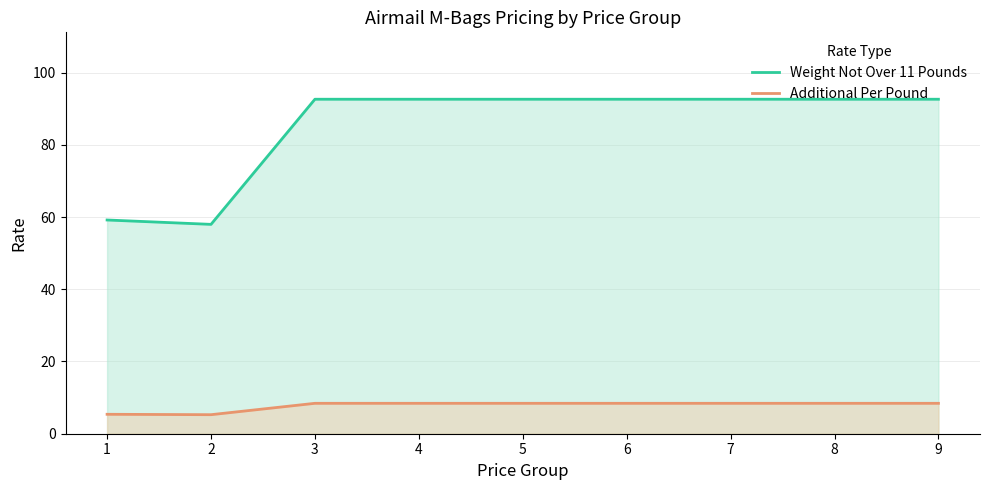

What is the spread (max minus min) of values at 5?

84.2